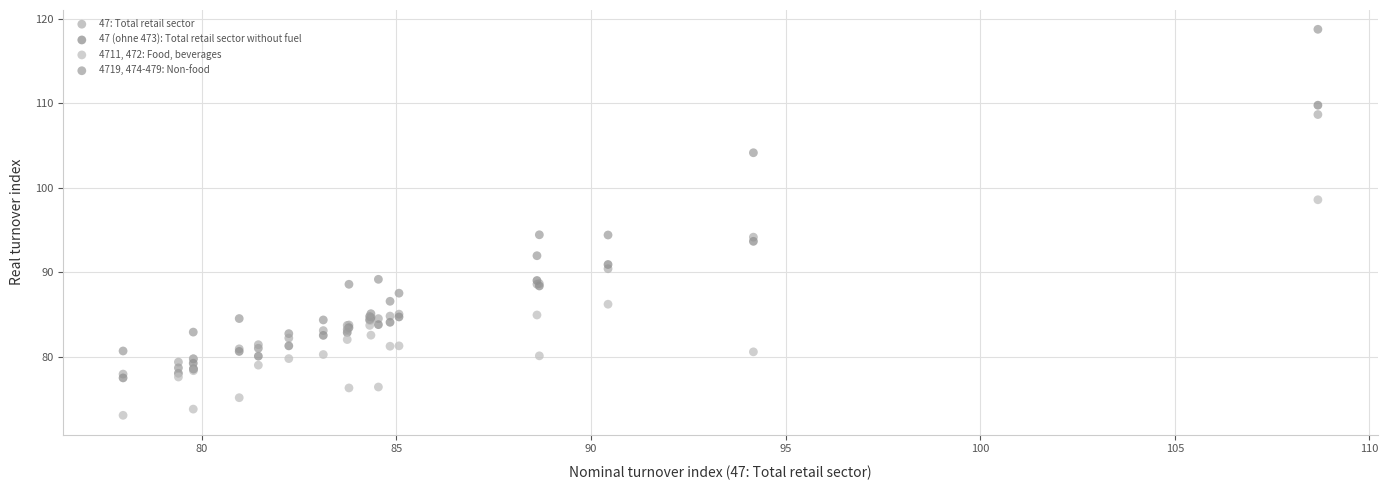

Which series contains the highest Y value?

4719, 474-479: Non-food